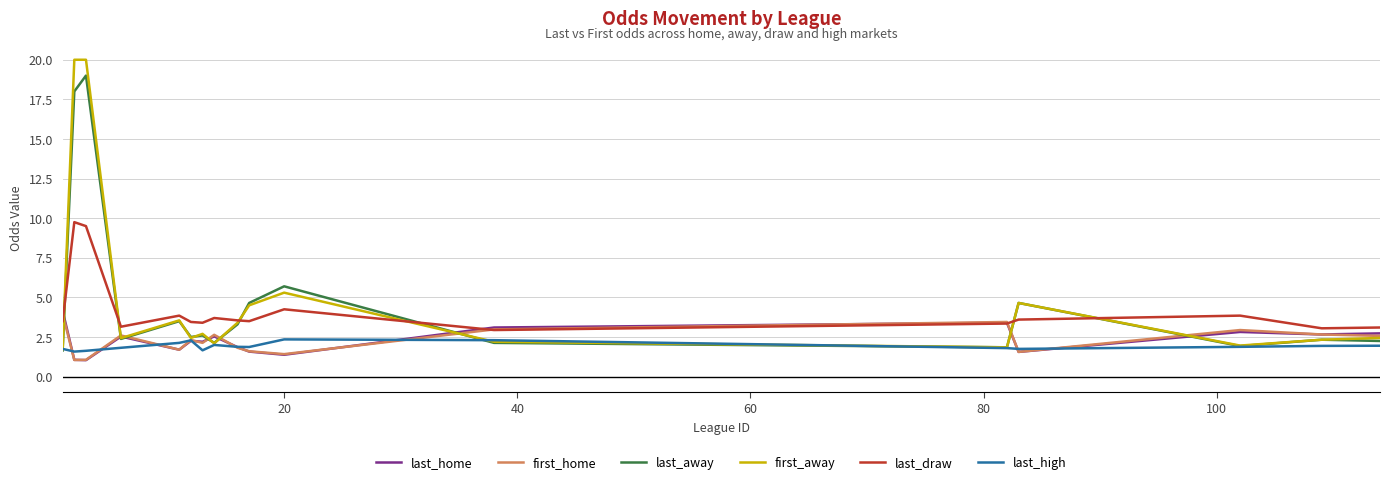

What is the minimum value shown in the chart?

1.0